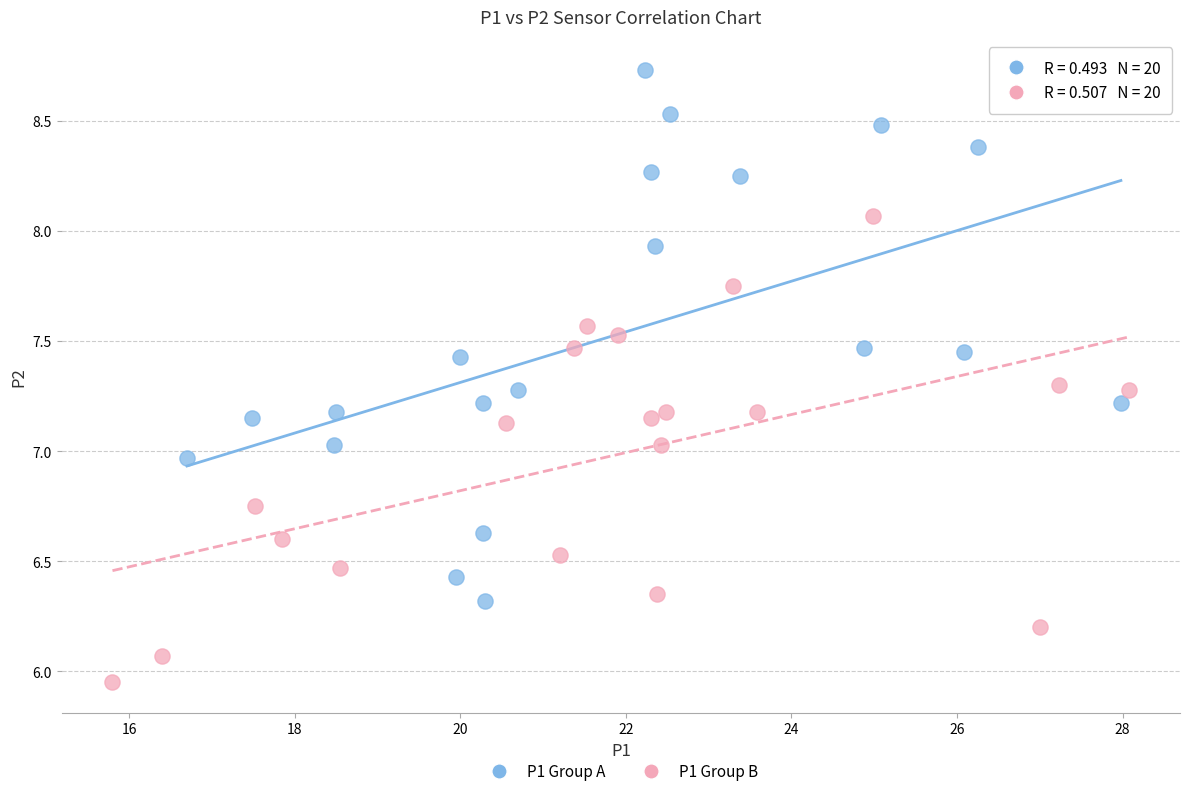

Which series contains the highest Y value?

P1 Group A